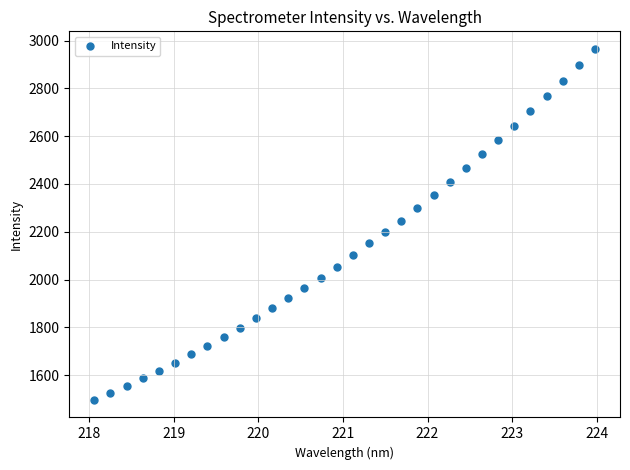

What is the range of X values (max minus min)?

5.9